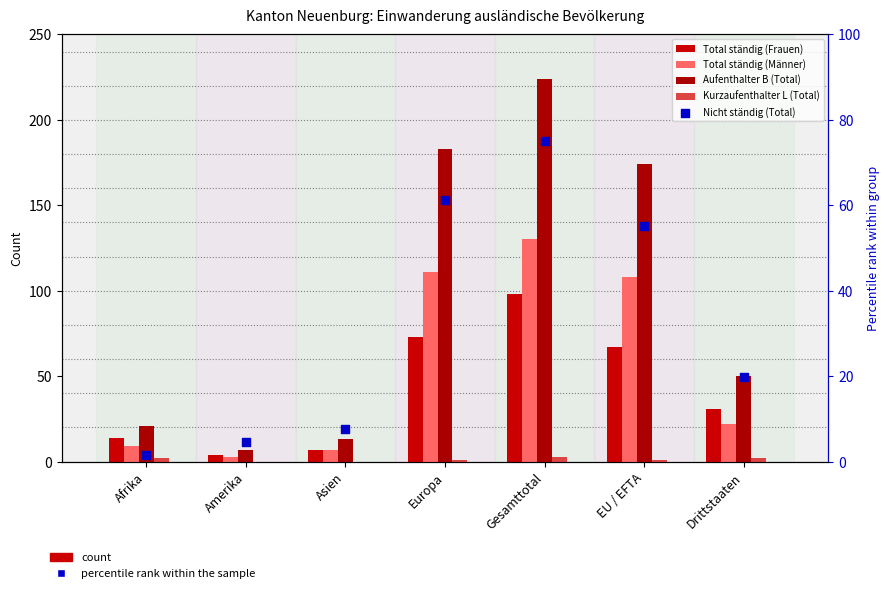

Which series reaches the minimum Y coordinate?

Kurzaufenthalter L (Total)